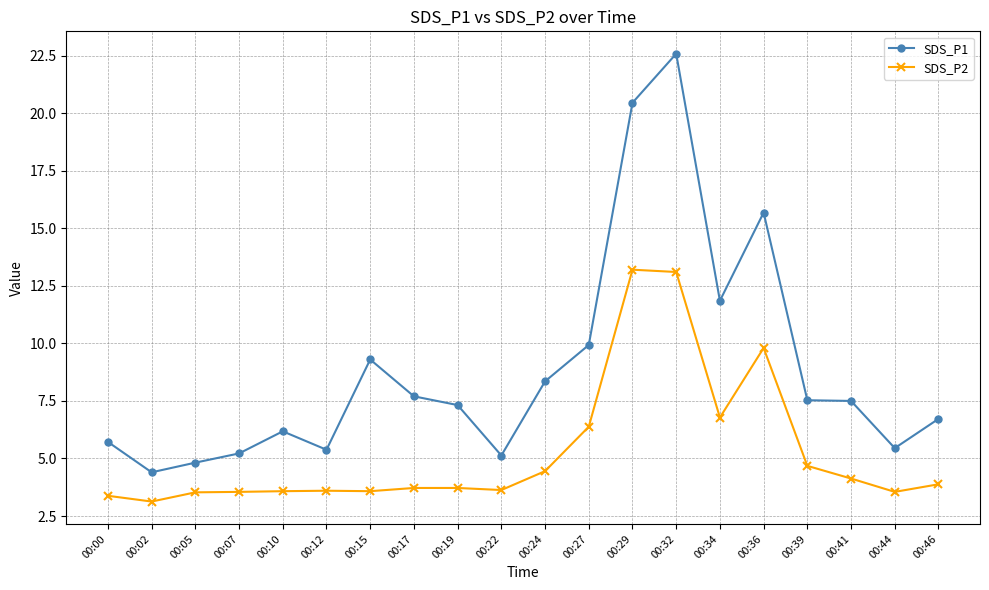

At which category does SDS_P2 reach its first local valley?

00:02